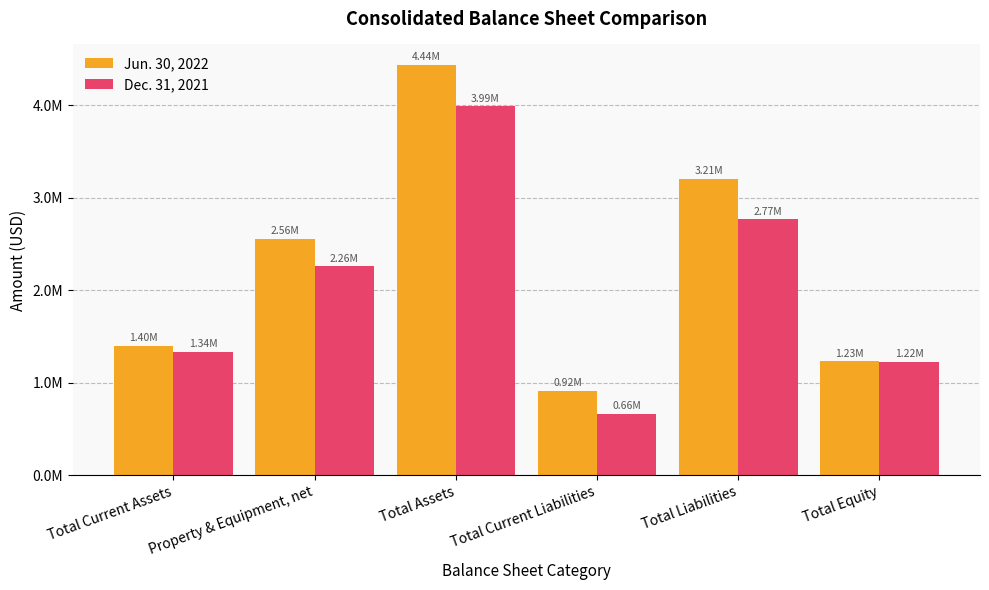

Which series has the largest total across all categories?

Jun. 30, 2022